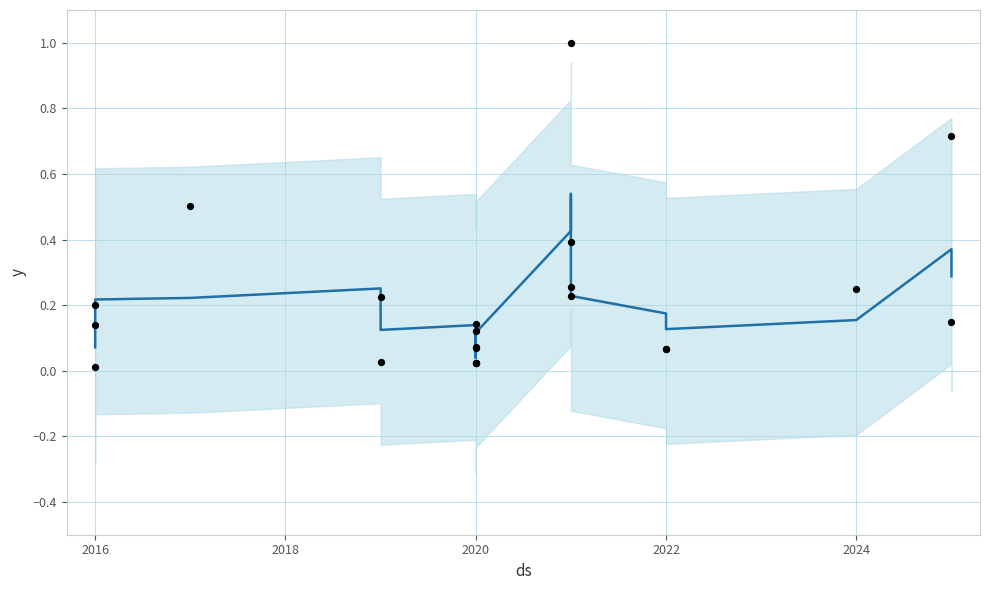

Which series contains the lowest Y value?

SJR observations